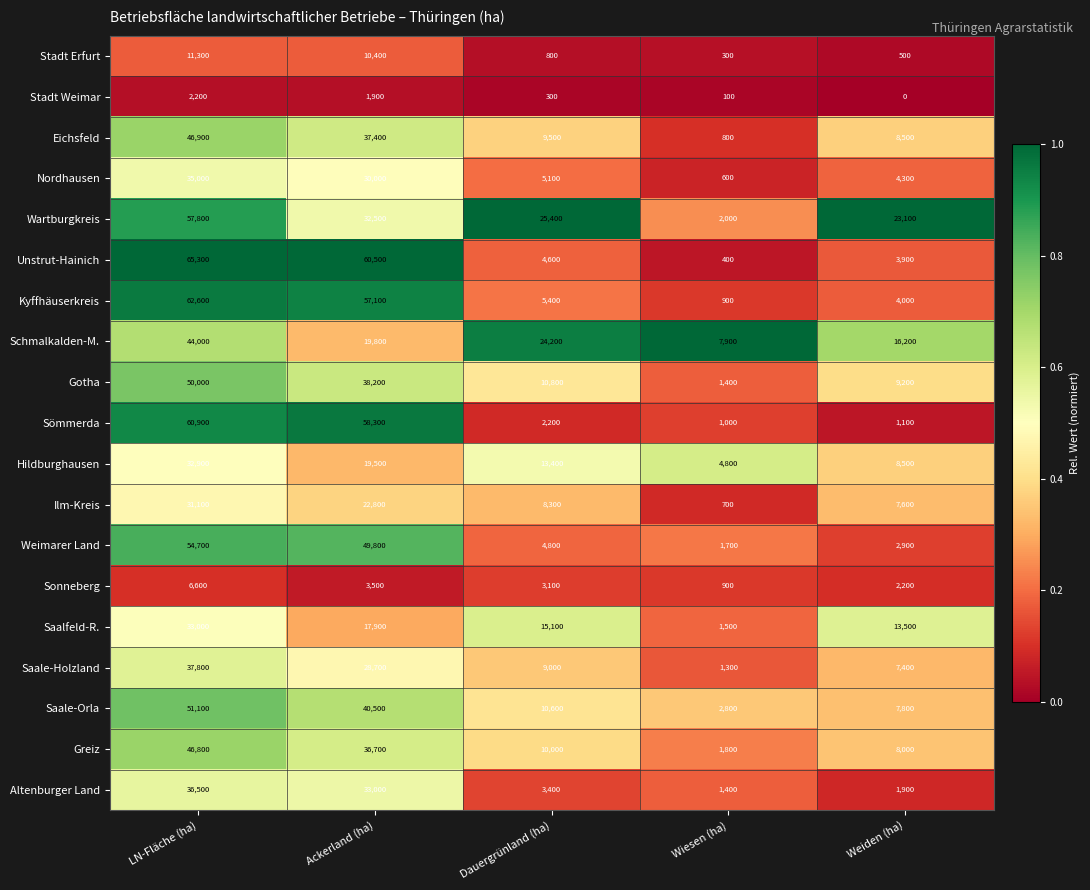

At which category does the chart reach its peak across all series?

LN-Fläche (ha)